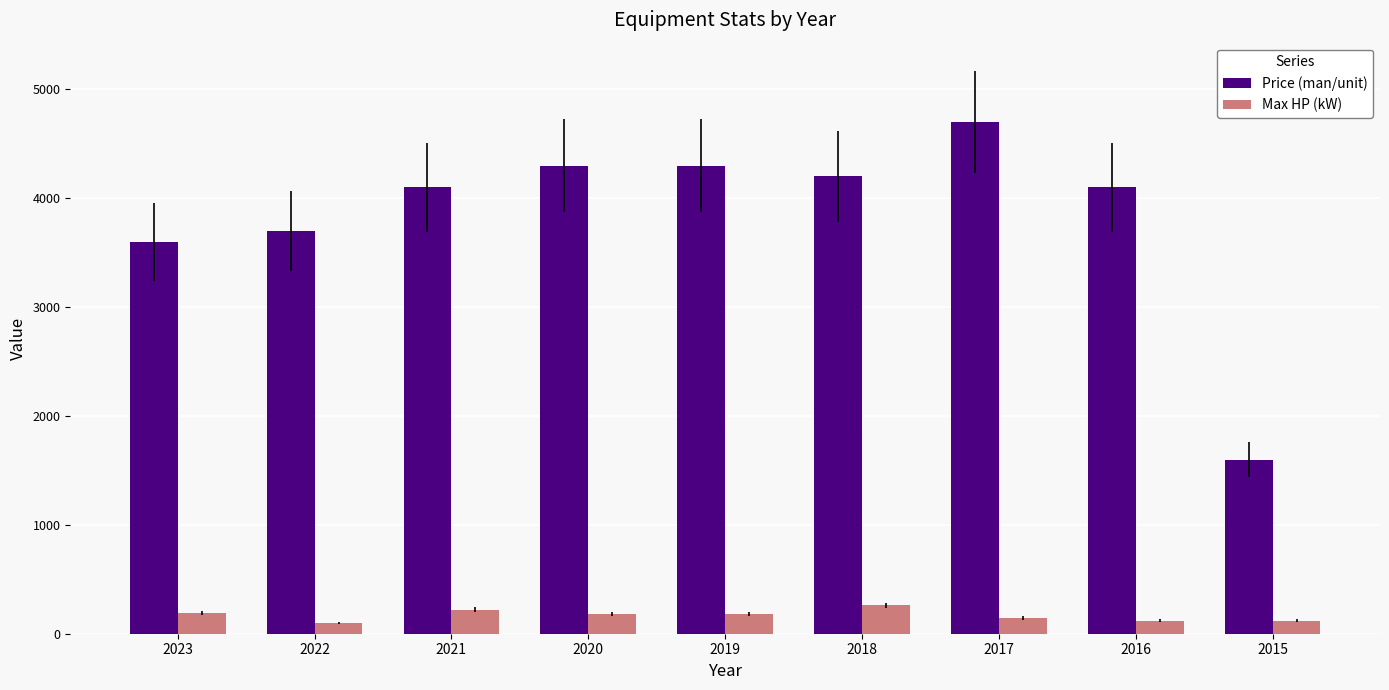

At 2018, list the series in order from smallest to largest.

Max HP (kW), Price (man/unit)